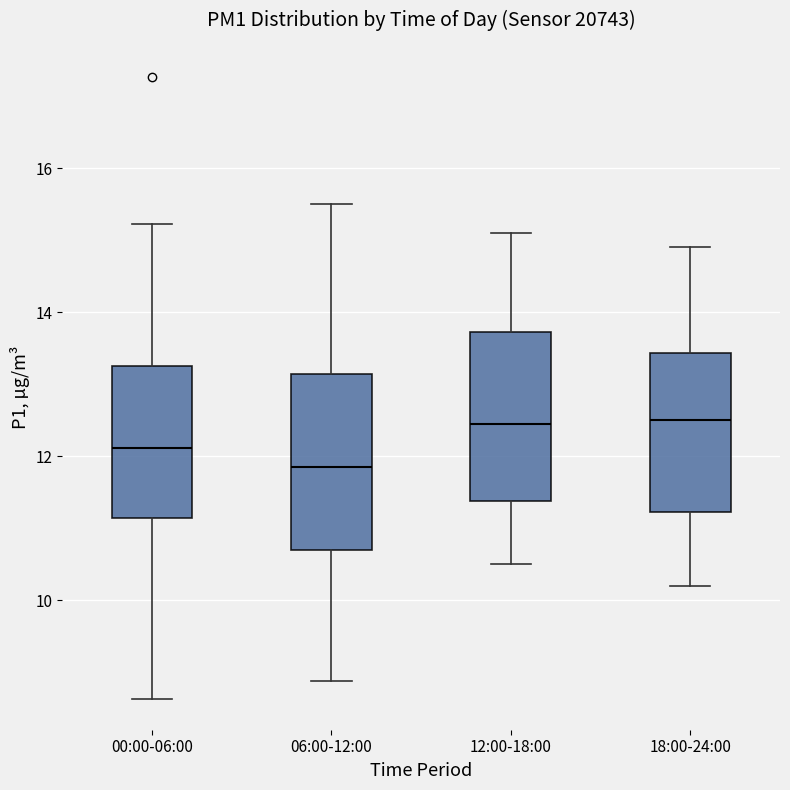

Which box has the lowest median line?

06:00-12:00